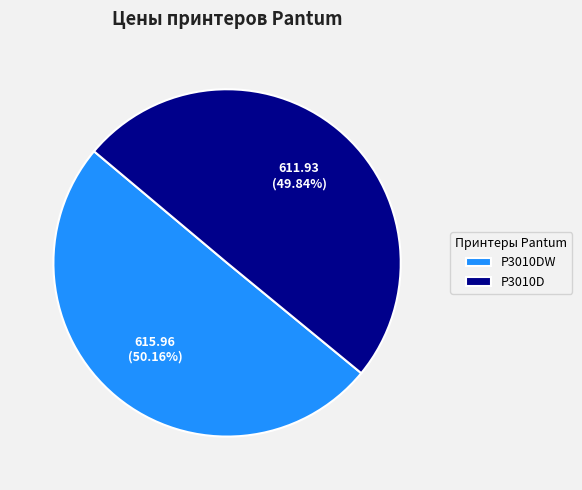

What percentage is NOT represented by P3010D?

50.2%